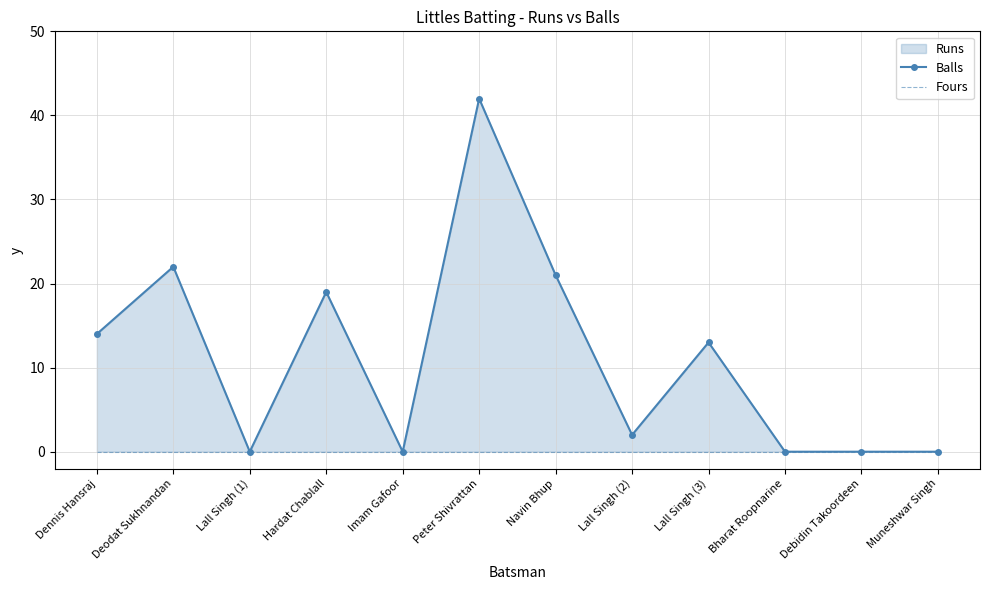

What is the label of the 11th point from the right?

Deodat Sukhnandan